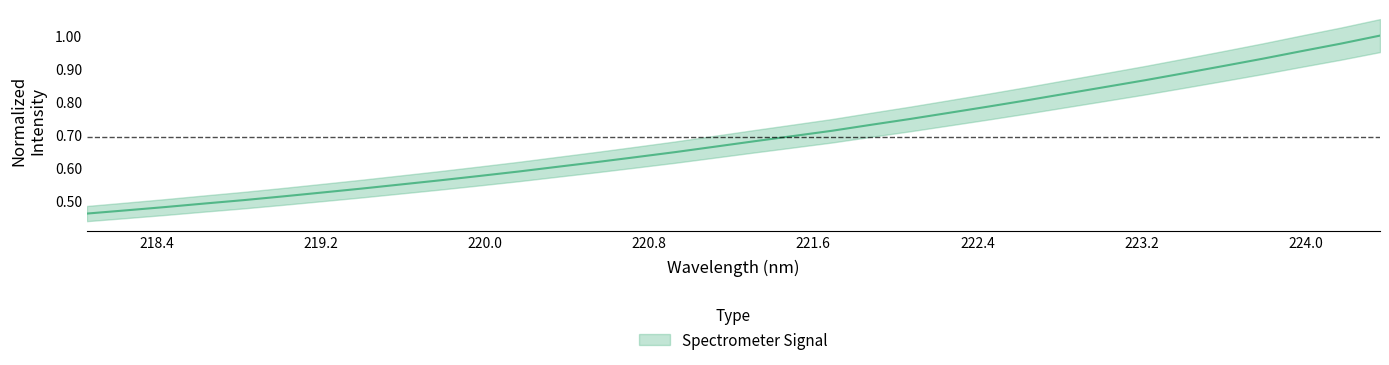

How many lines are shown in the chart?

1